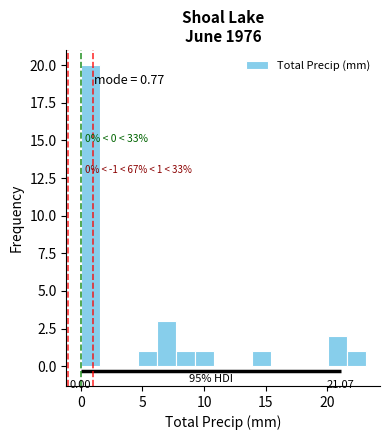

Read against the x-axis, roughly where is the centre of the tallest bar?

1.0